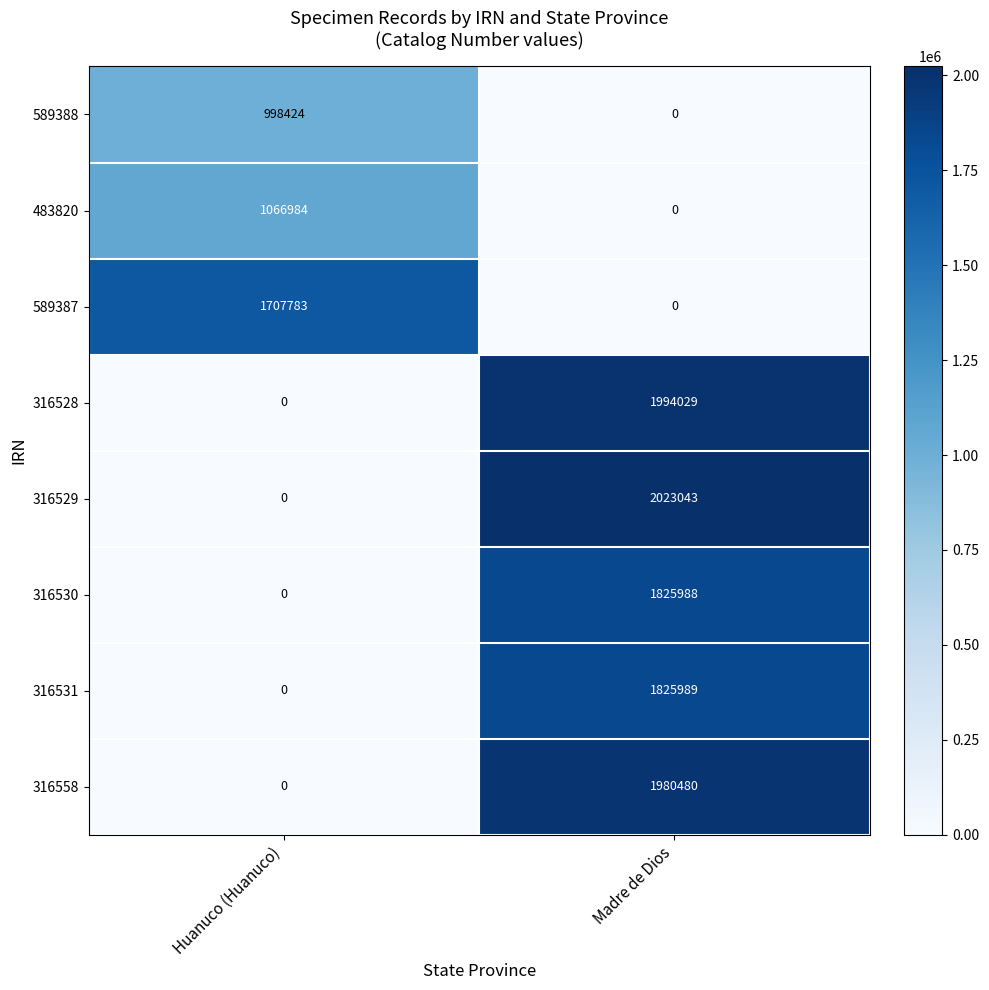

Is it true that 316558 equals 1980480 at Madre de Dios?

True